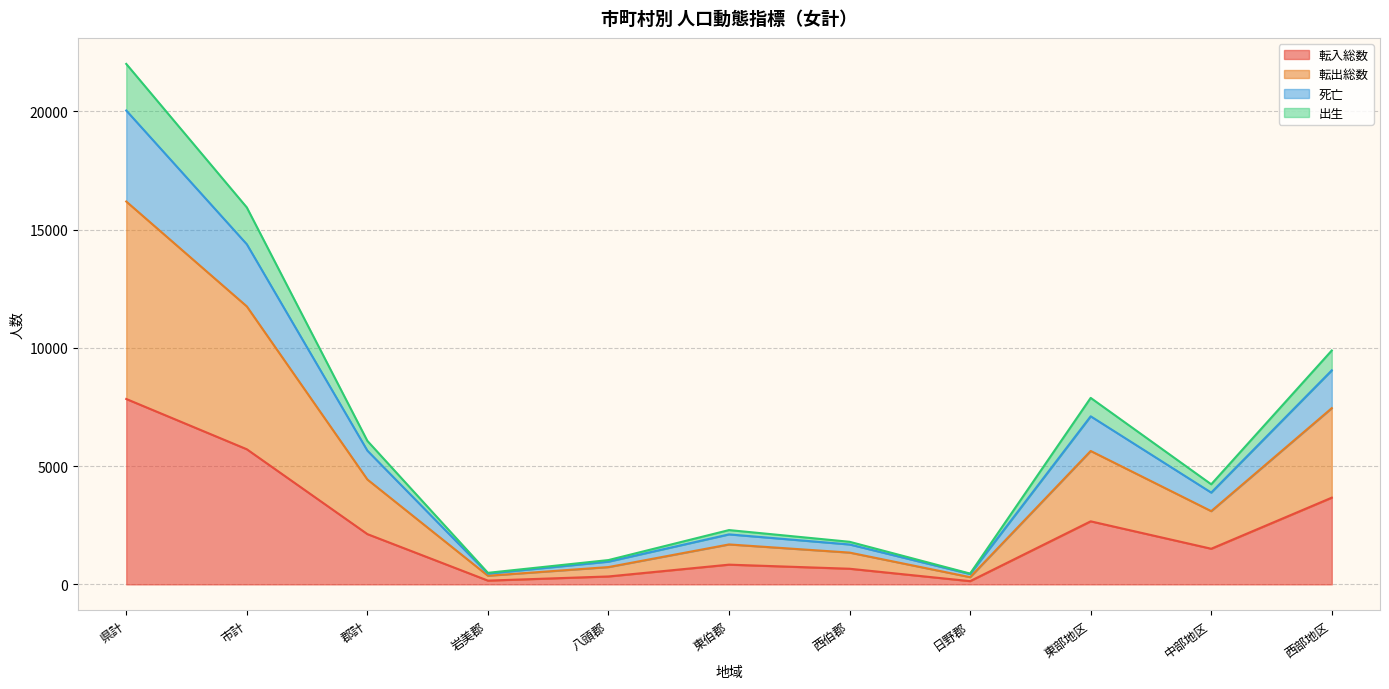

Which category has the lowest value in the 転入総数 series?

日野郡